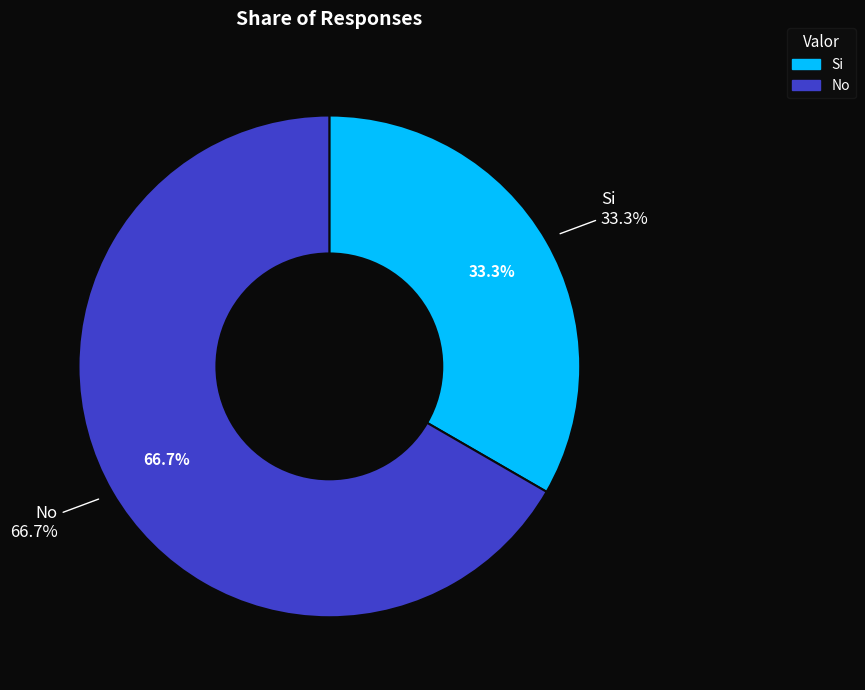

Which category has the biggest portion of the pie?

No